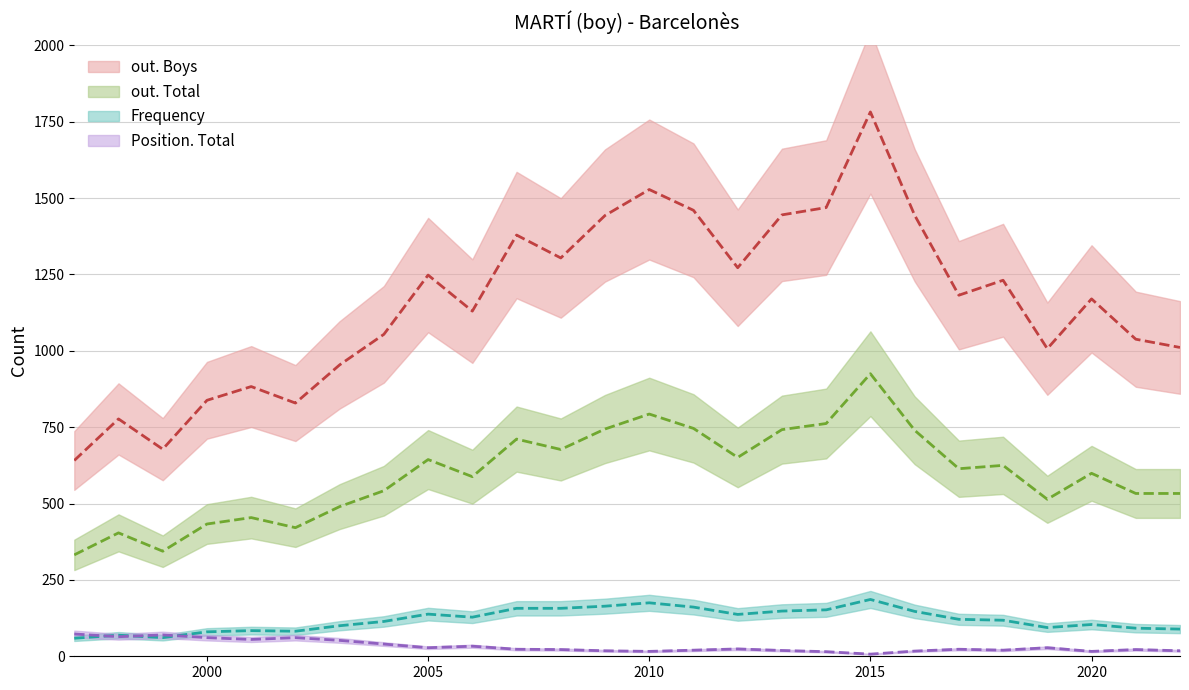

Does the chart display data point markers on the line(s)?

No